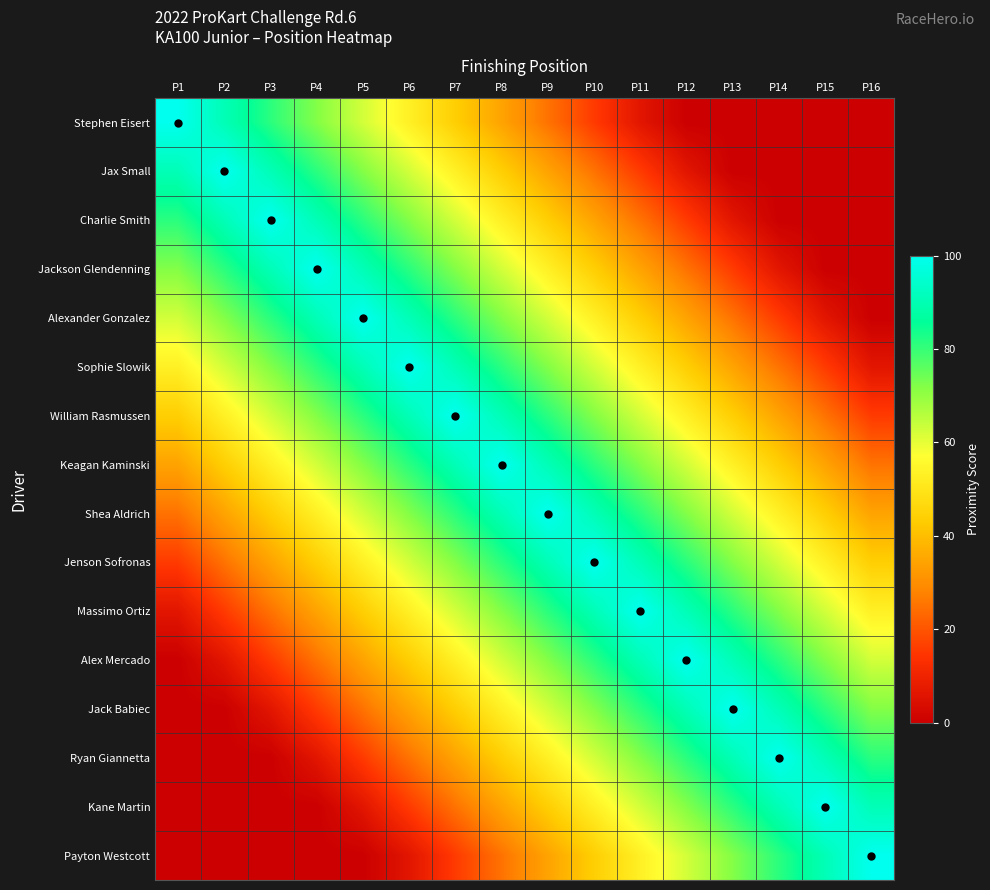

Between P9 and P12, which is larger?

P9